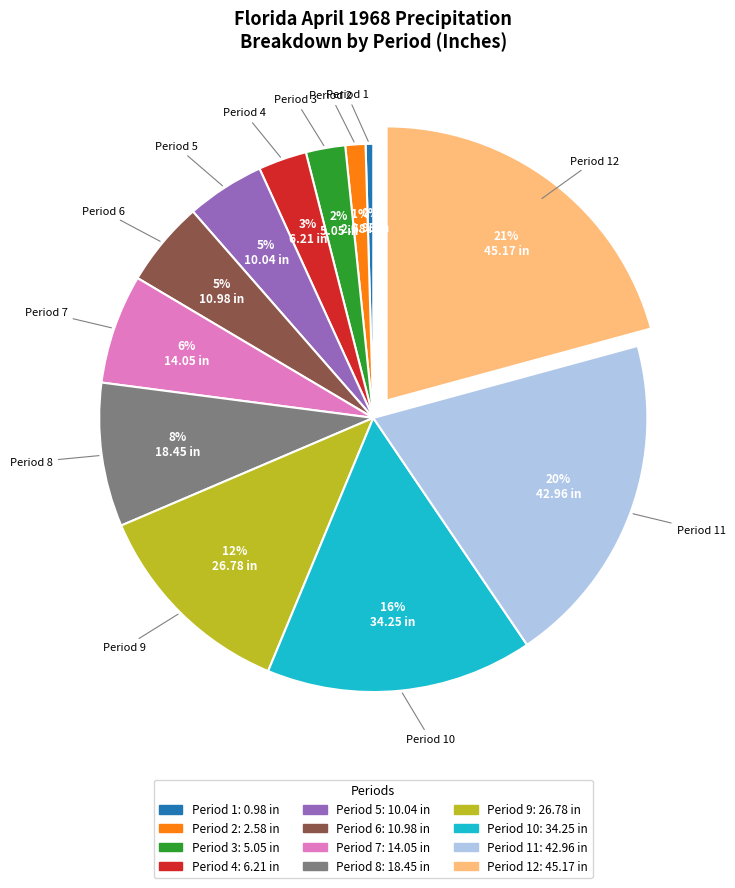

Is there any slice that represents more than half of the pie?

No